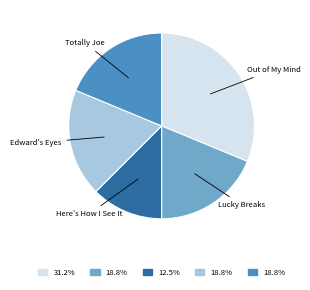

Does any single category account for the majority?

No